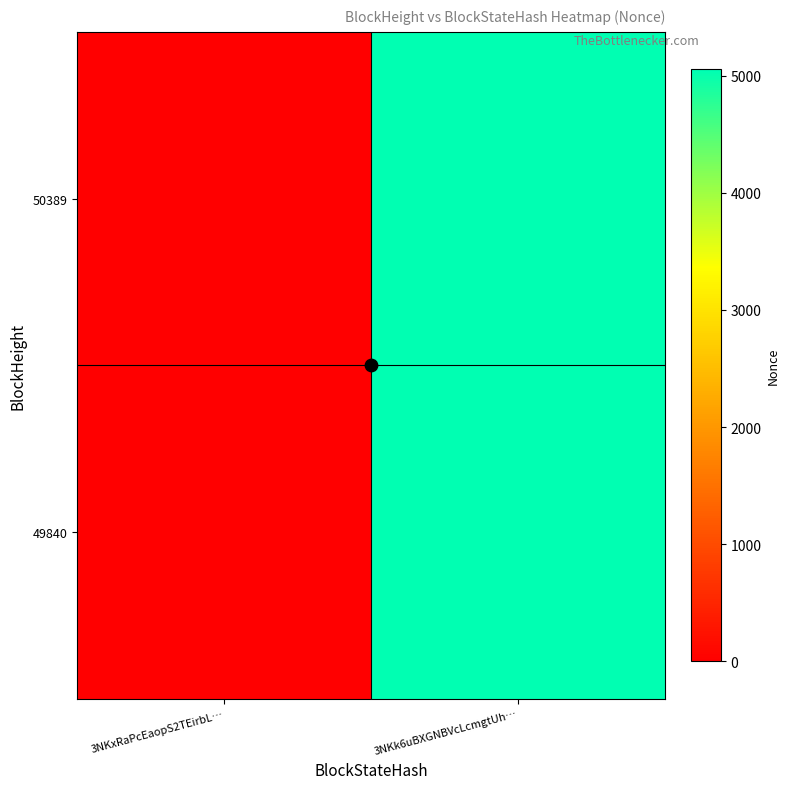

Rank the series at 3NKk6uBXGNBVcLcmgtUh… from lowest to highest value.

50389, 49840